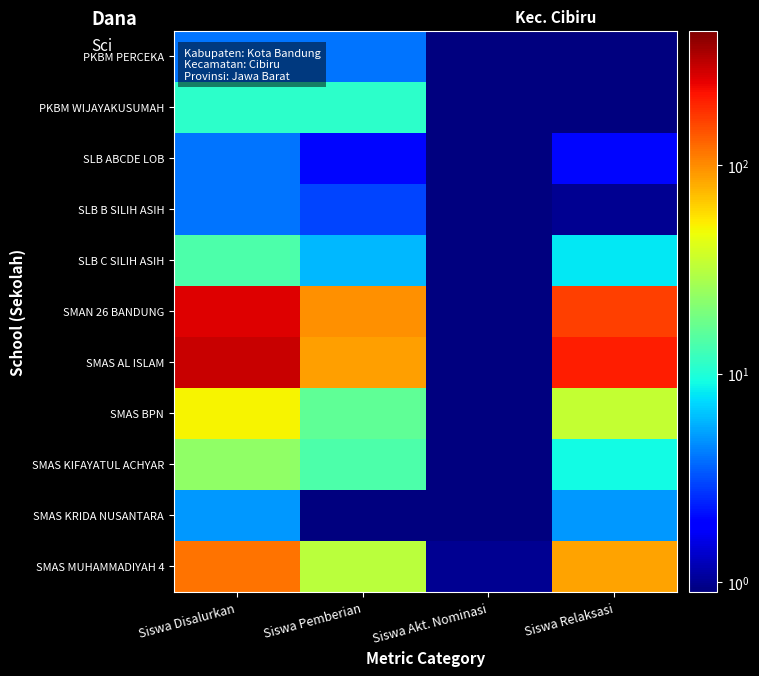

What is the total value across all series at Siswa Akt. Nominasi?

6.0